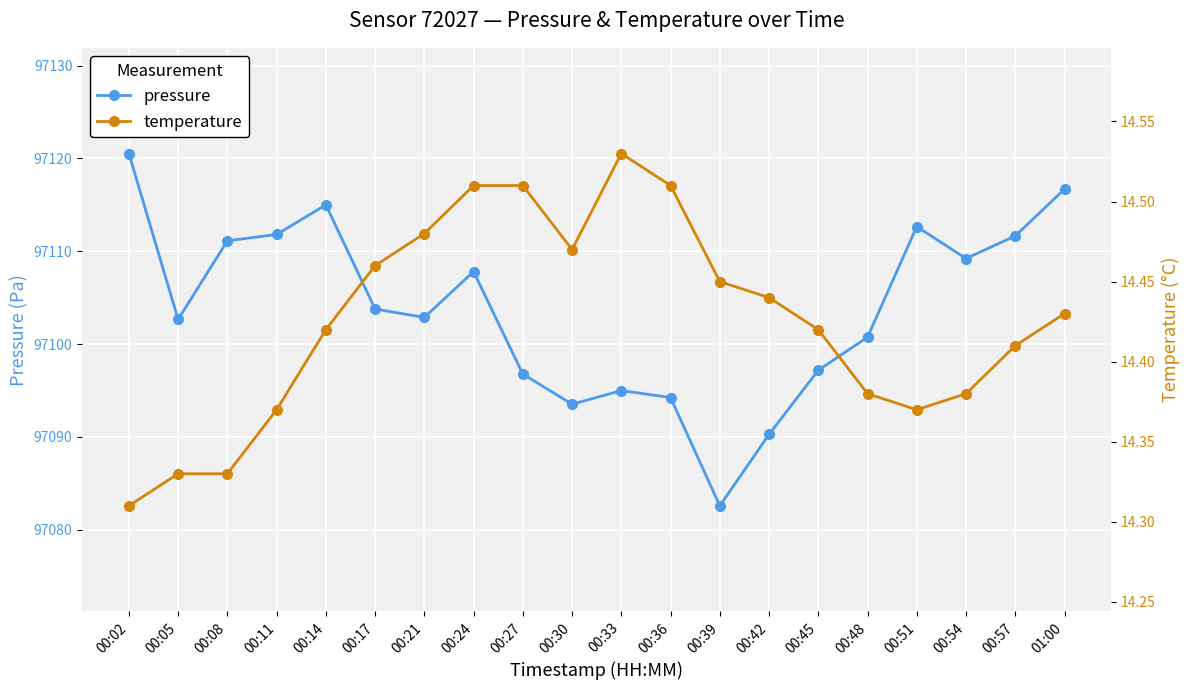

What position from the right is 00:48?

5